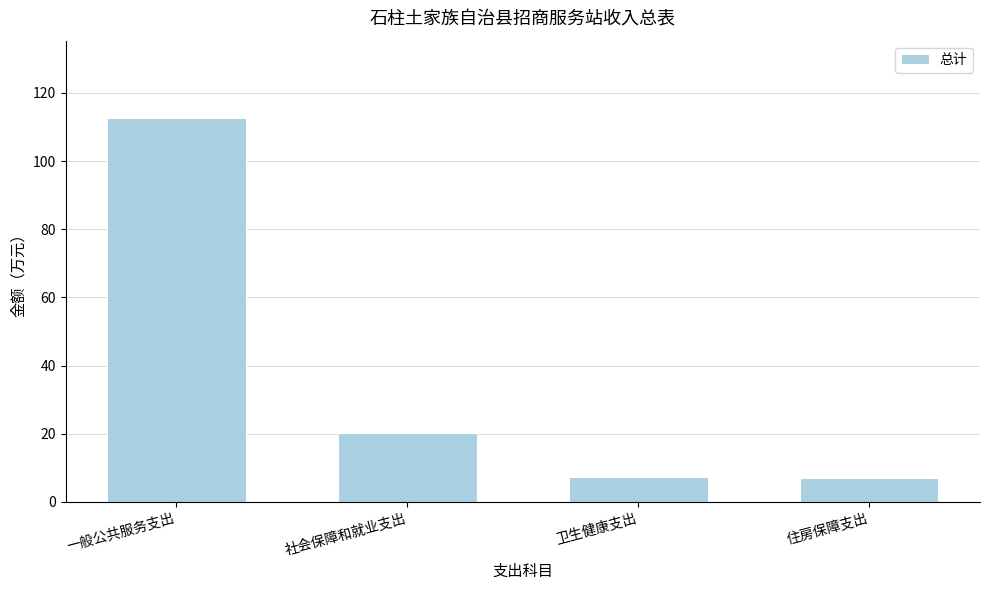

How many data points does each series have?

4